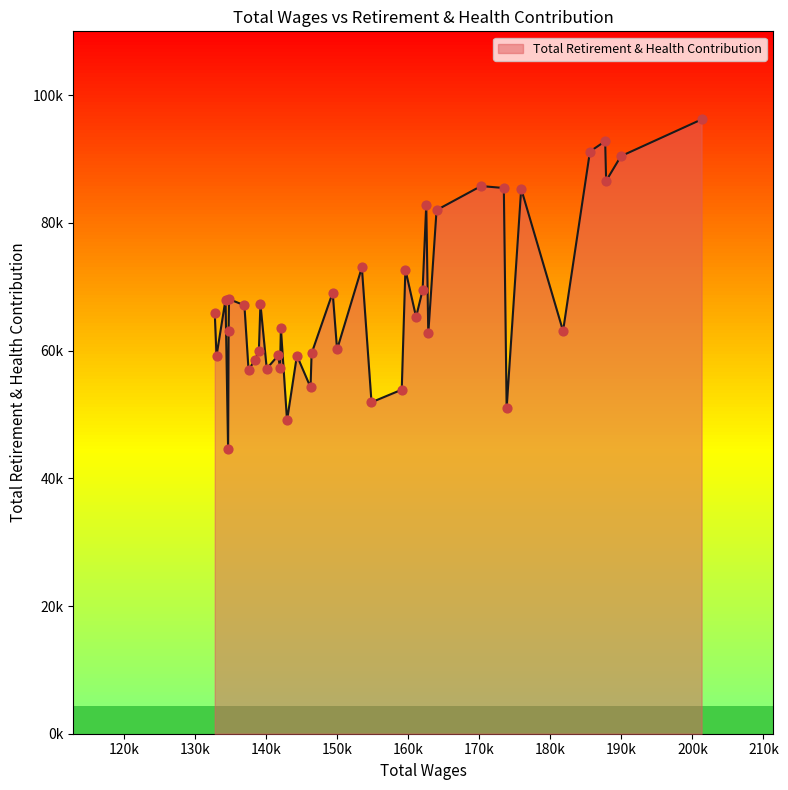

Between 132807 and 139231, which is larger?

139231